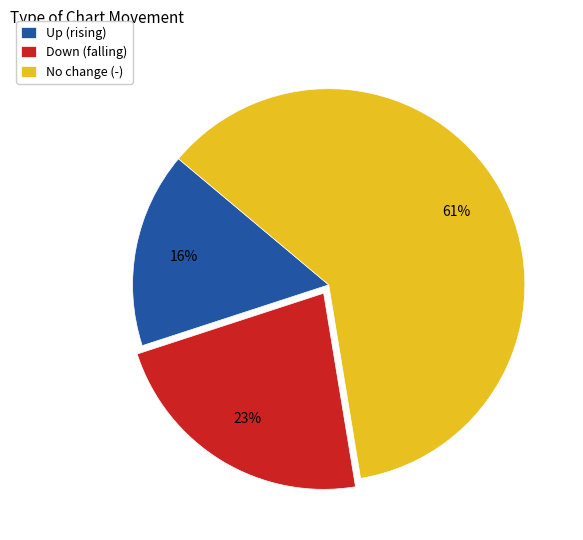

To the nearest percent, what is the difference between the largest and smallest slice percentages?

45%